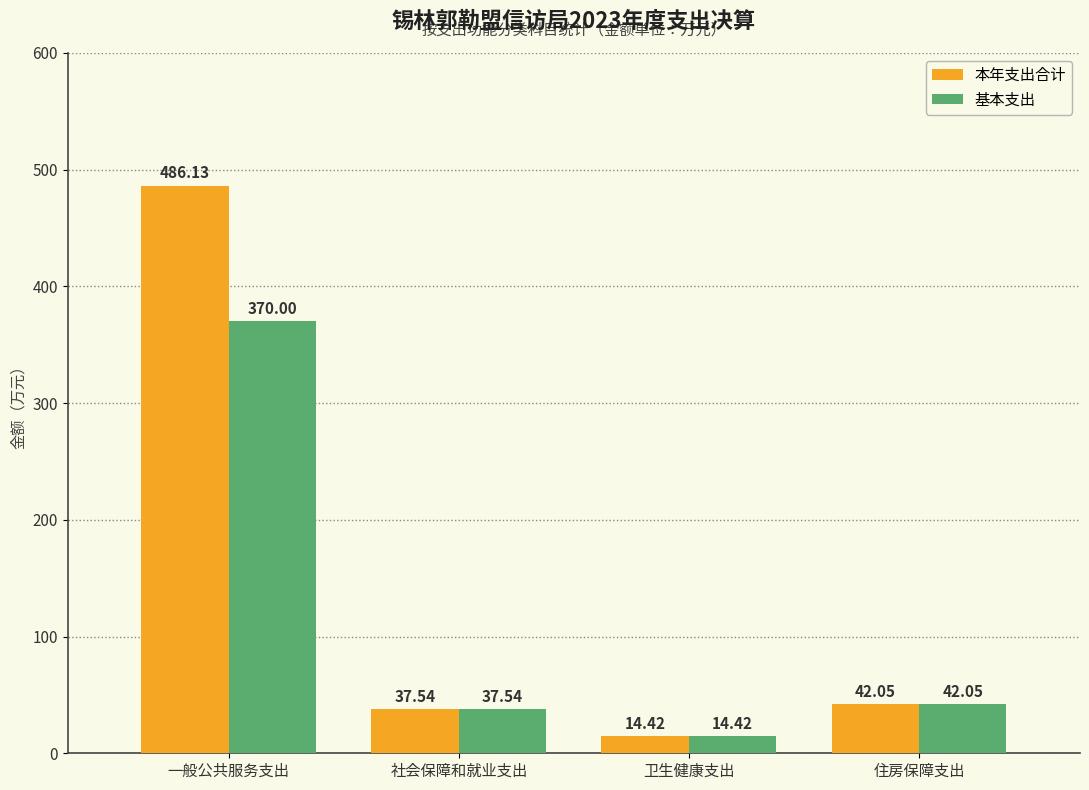

What are all the series names shown in the legend?

本年支出合计, 基本支出